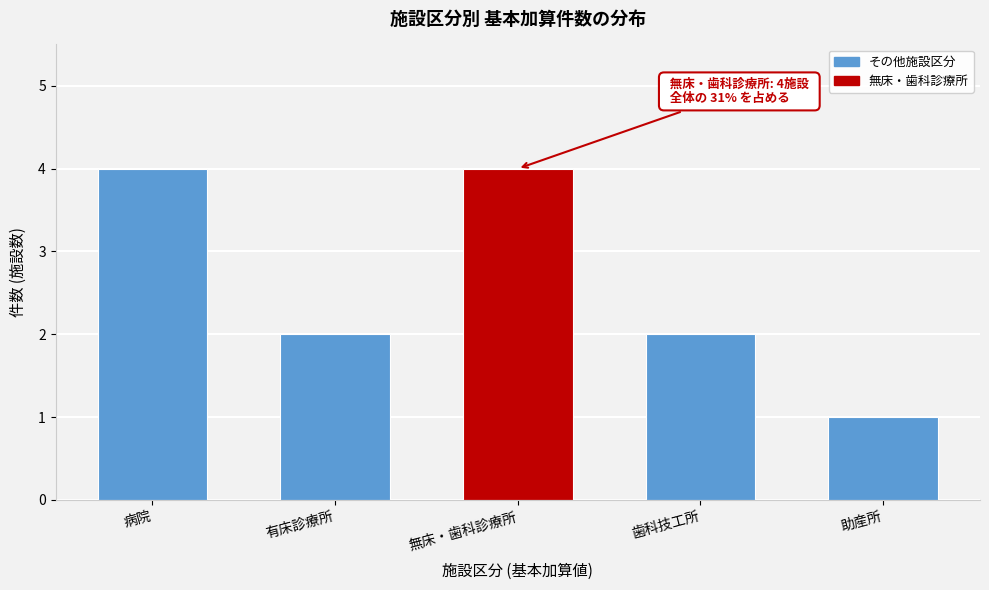

Reading left to right, what are all the values shown in this chart?

4	2	4	2	1